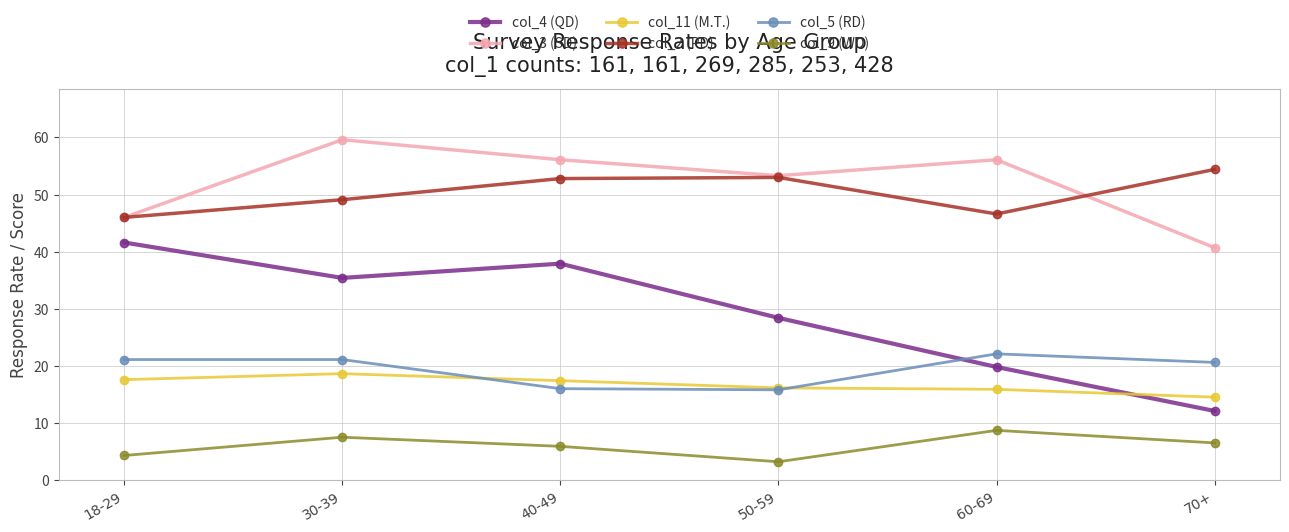

What are all the series names shown in the legend?

col_4 (QD), col_3 (SD), col_11 (M.T.), col_2 (PD), col_5 (RD), col_9 (WD)